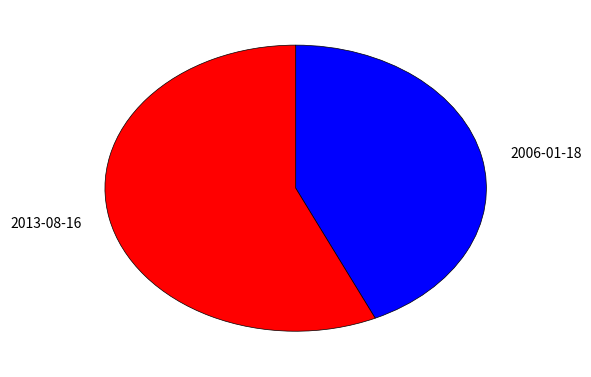

True or false: 2006-01-18 accounts for 43% of the total.

True